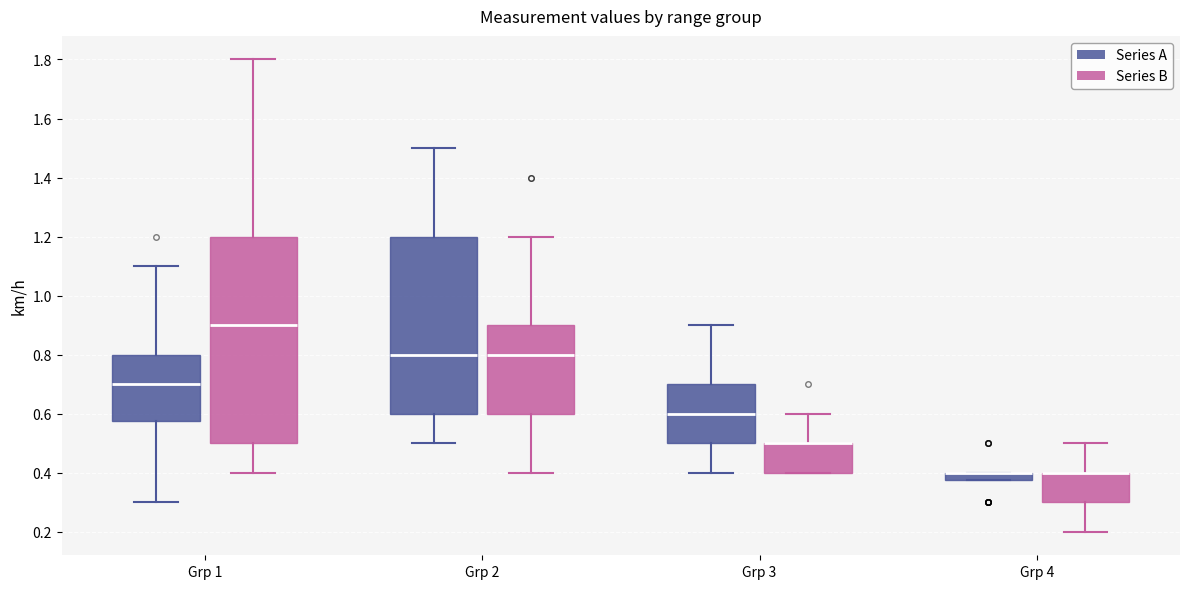

Where does the lower whisker of the box for Grp 1 (Series B) end on the y-axis? The values are not printed on the chart, so give them approximately, as read against the axis.

0.40